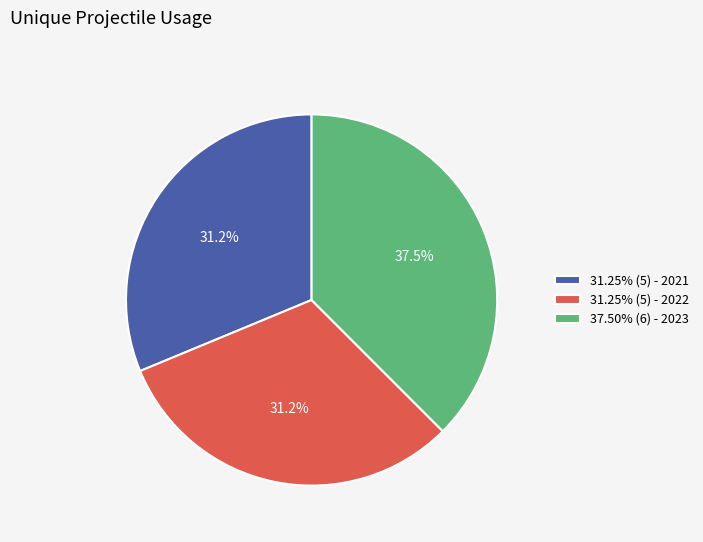

How many slices are in this pie chart?

3